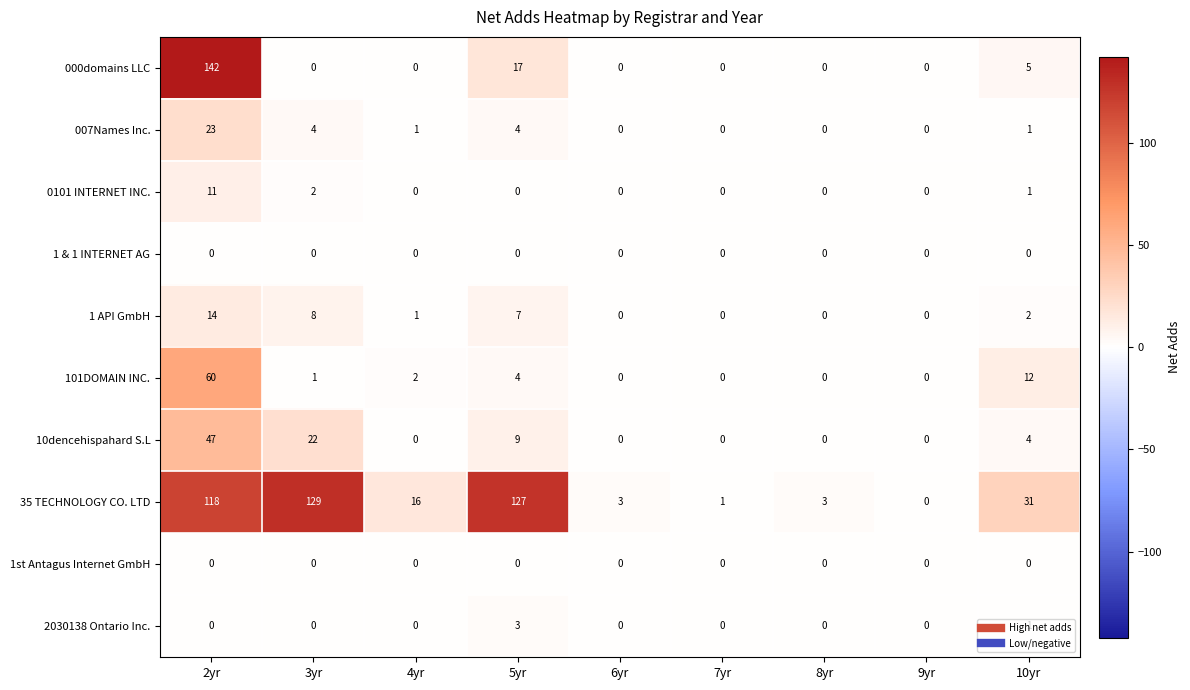

How many data points in 10dencehispahard S.L are above 0?

4